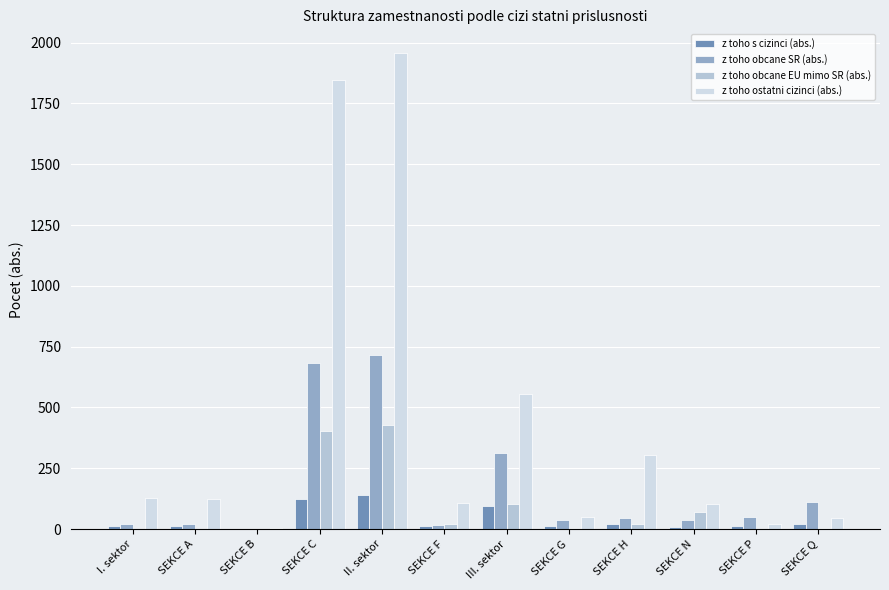

List the series in order of their peak value, highest first.

z toho ostatni cizinci (abs.), z toho obcane SR (abs.), z toho obcane EU mimo SR (abs.), z toho s cizinci (abs.)